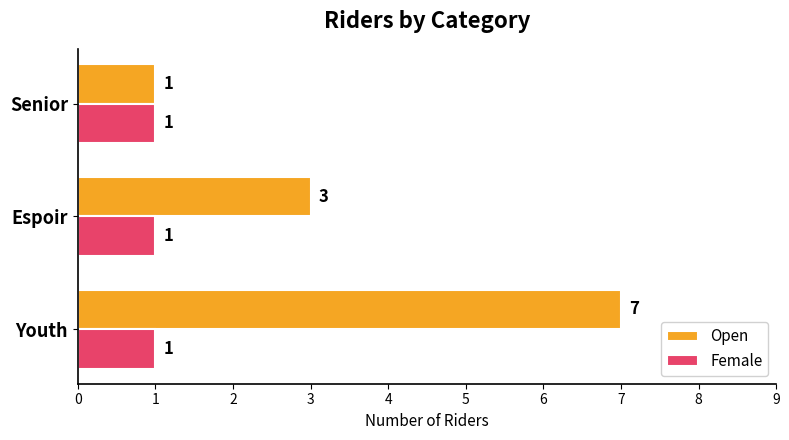

At Youth, list the series in order from smallest to largest.

Female, Open